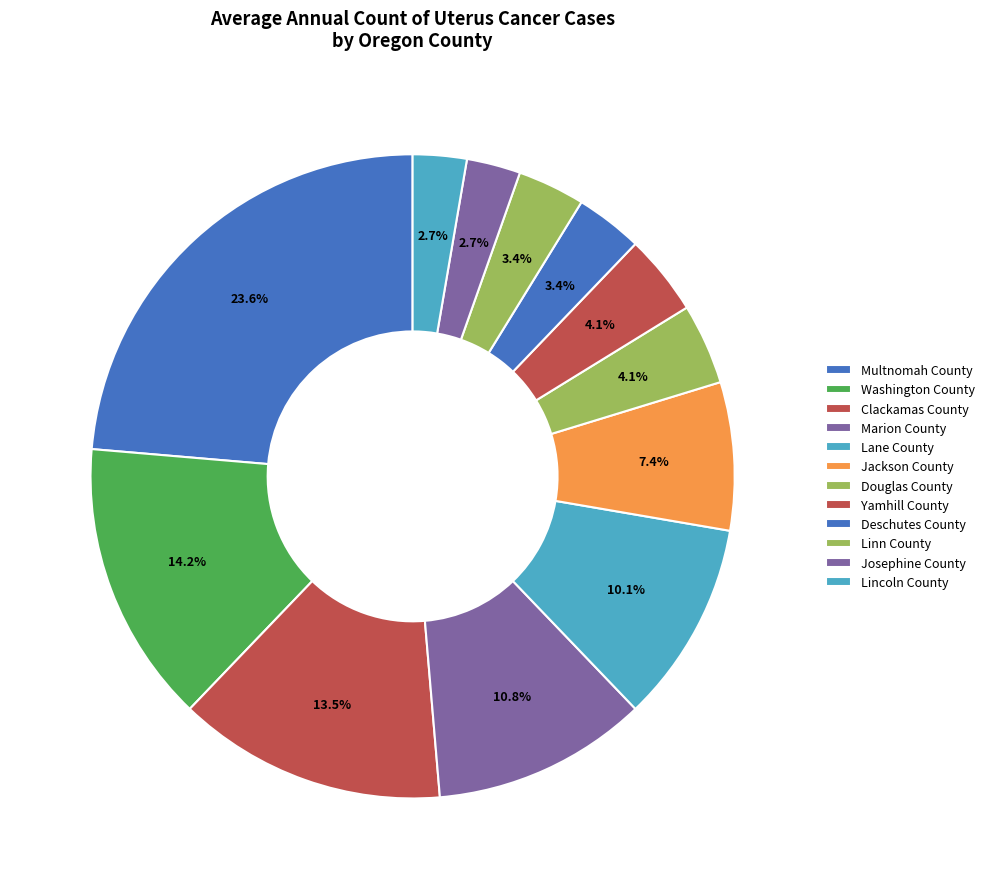

Count the number of slices in the pie.

12